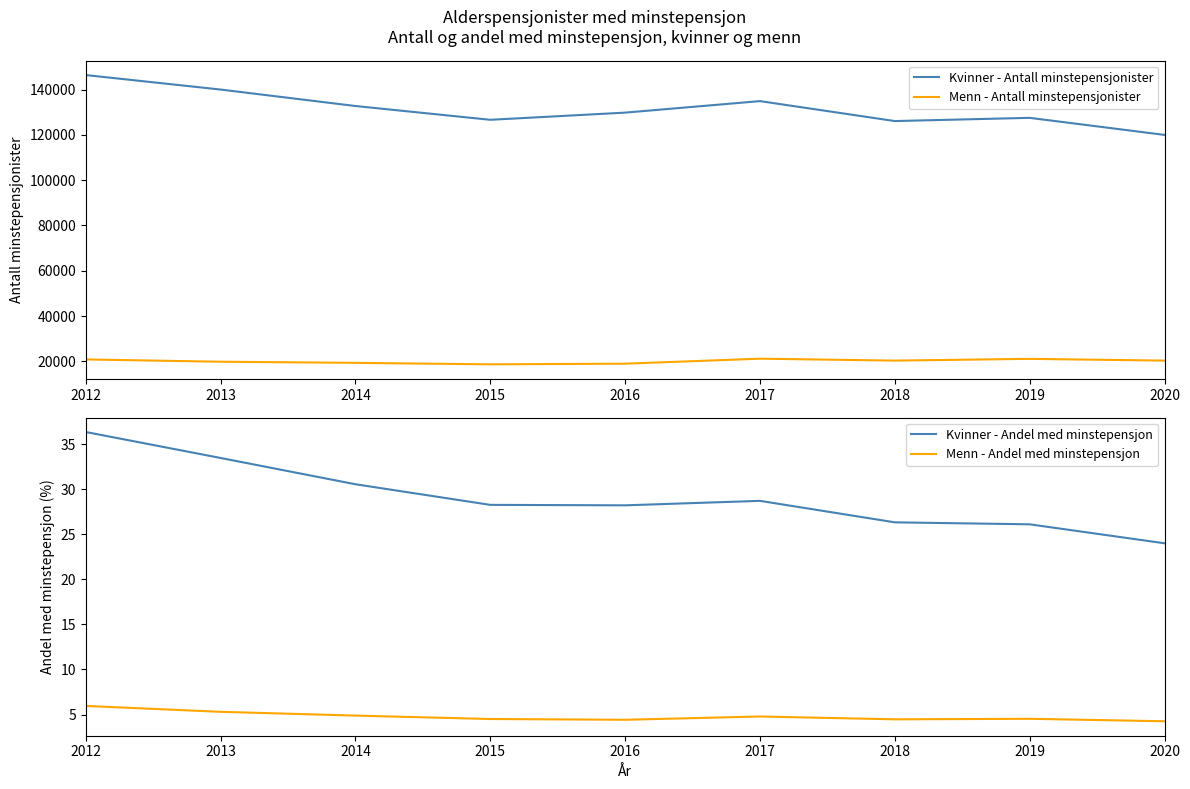

Which category has the highest value in the Menn - Antall minstepensjonister series?

2017